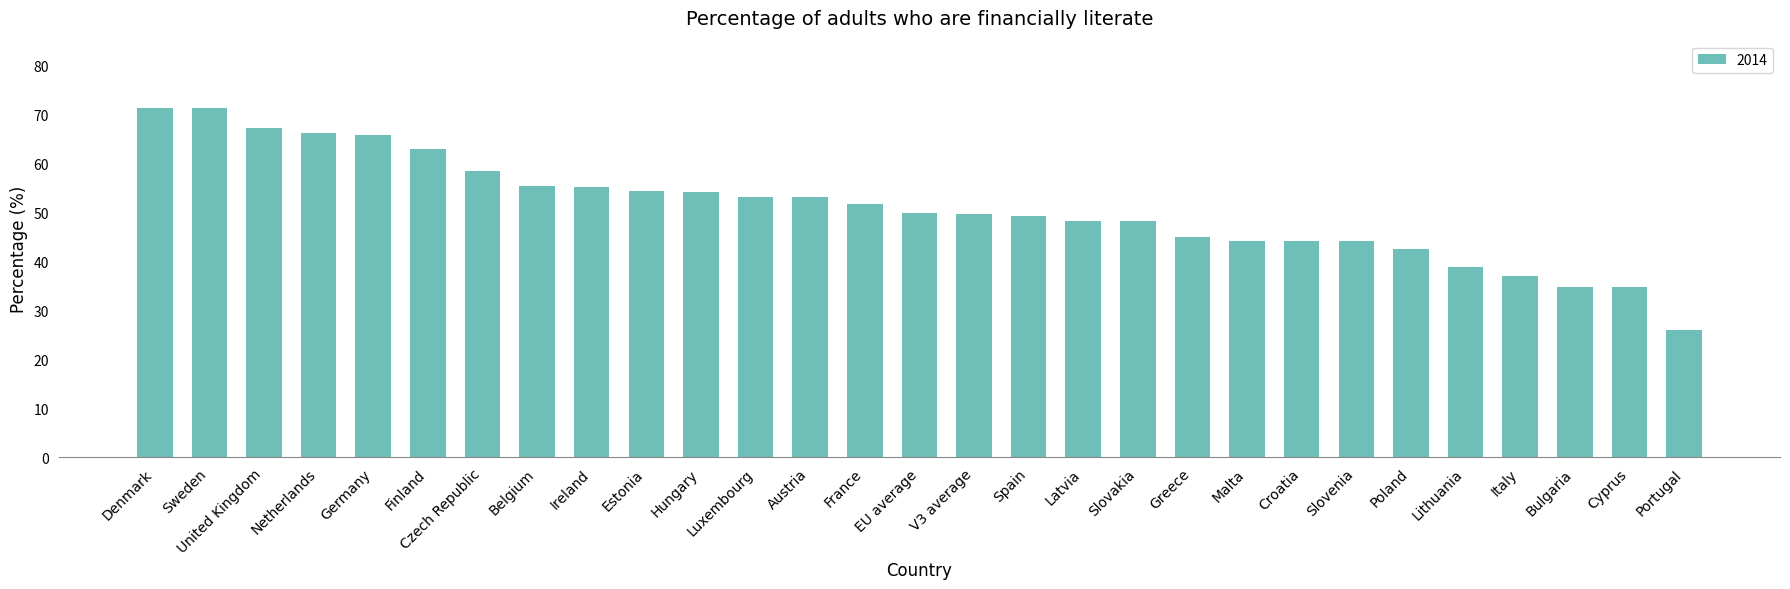

What is the label of the 27th bar from the right?

United Kingdom